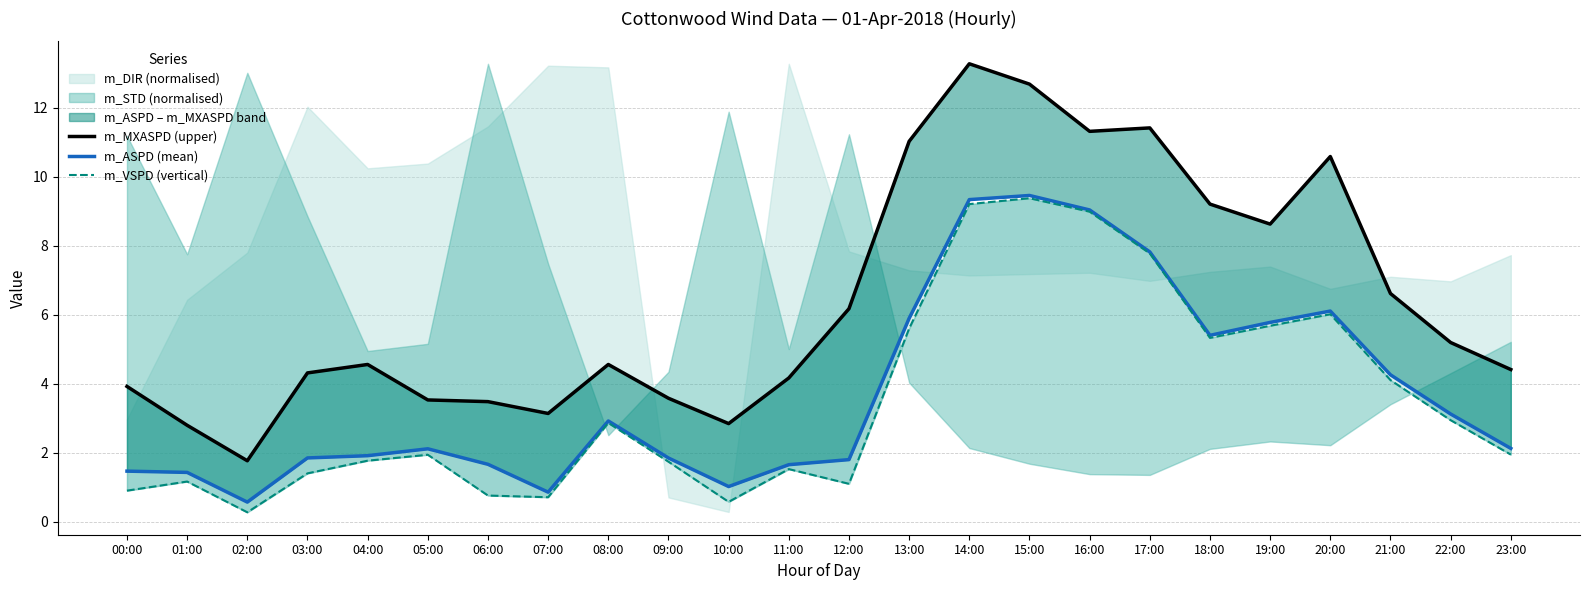

What is the value of the m_VSPD (vertical) point at the 7th from the left?

0.8